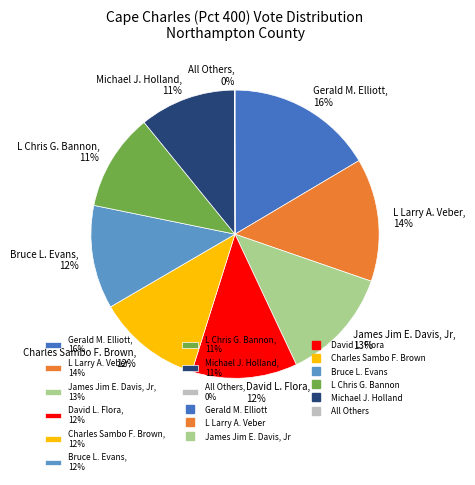

The Gerald M. Elliott, 16% slice represents 16% of the pie. True or false?

True